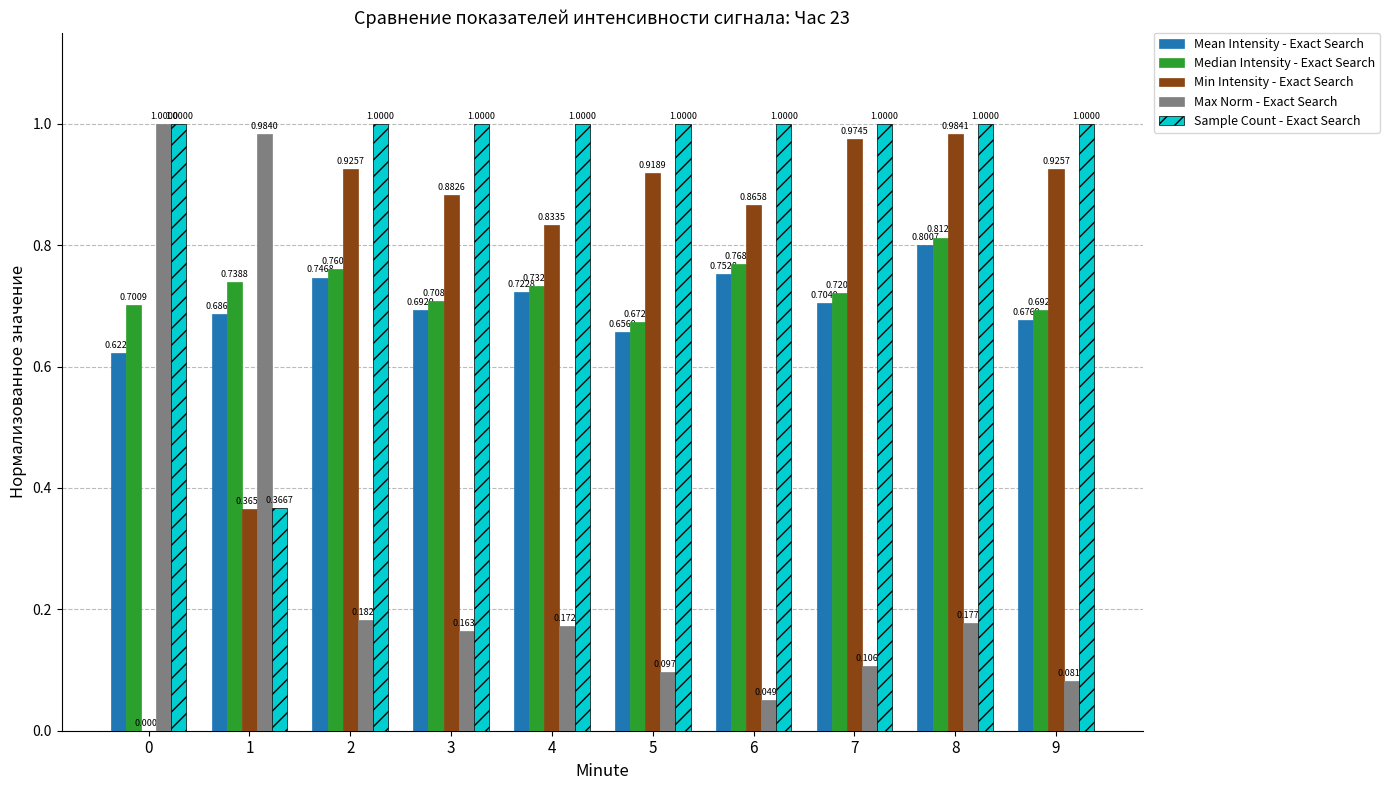

How many Median Intensity - Exact Search values are between 0 and 1?

10